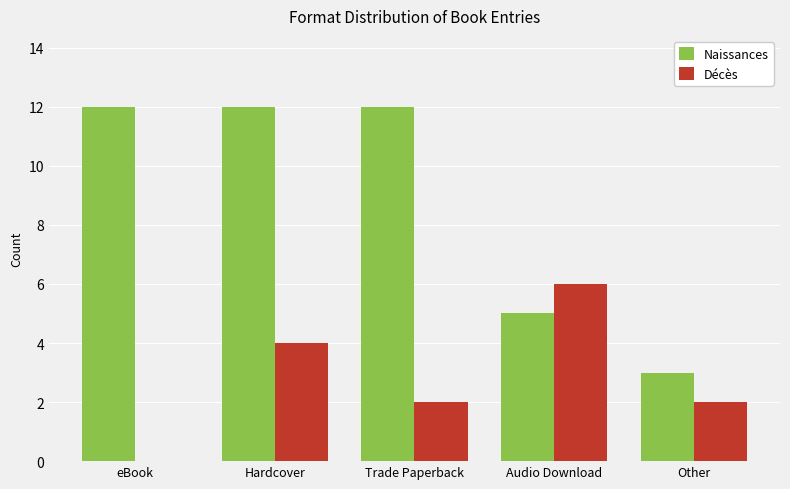

Count the Naissances values in the range 5 to 12.

4